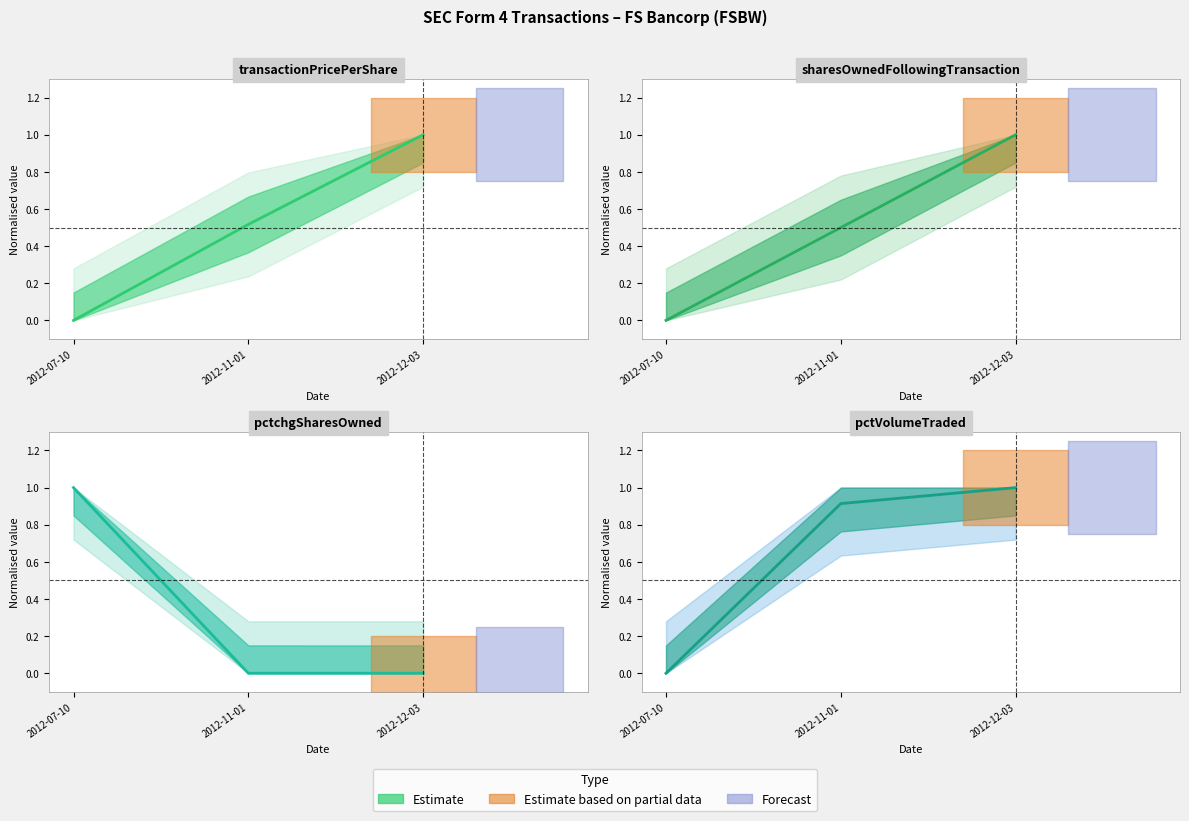

Where is sharesOwnedFollowingTransaction nearest to the value 0?

2012-07-10